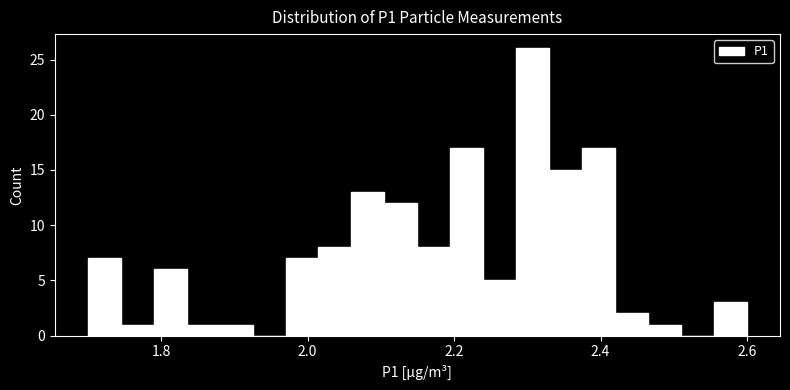

Around what value on the x-axis is the tallest bar? Give the approximate position of its centre, as read against the axis.

2.30